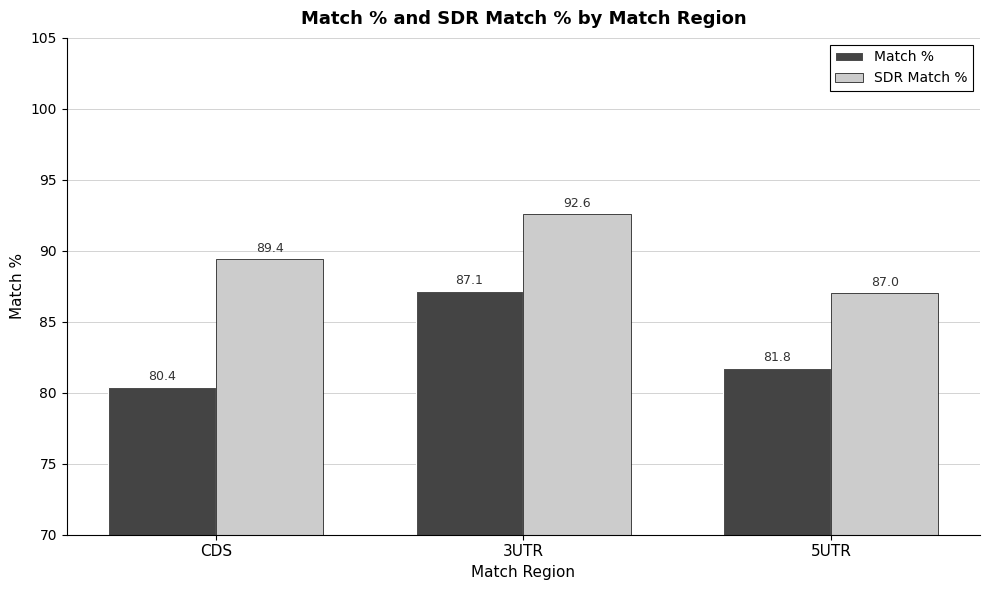

What is the smallest value displayed?

80.4